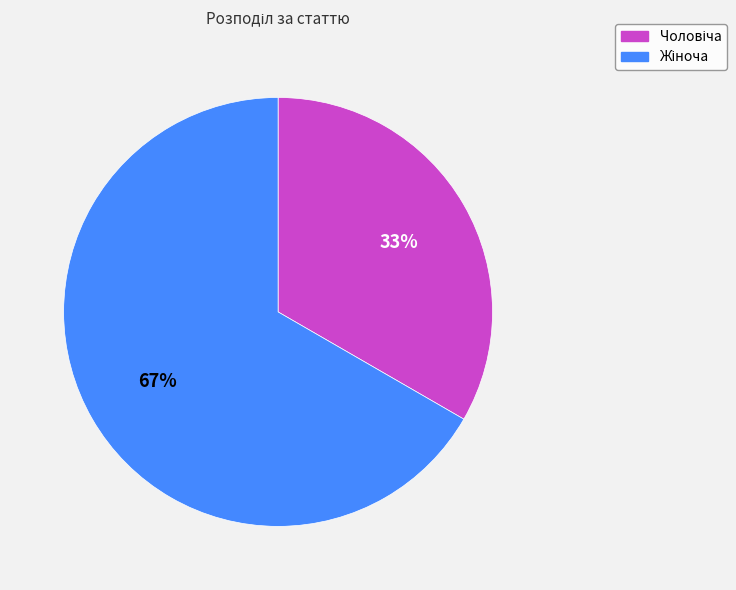

Is there a majority slice in this chart?

Yes